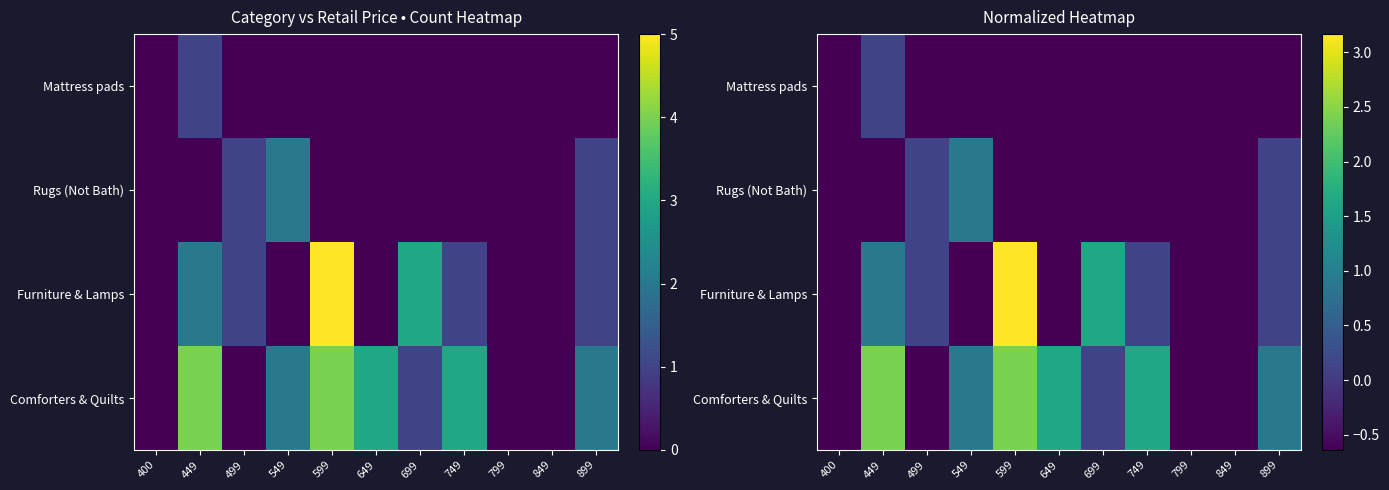

At 499, list the series in order from smallest to largest.

Comforters & Quilts, Mattress pads, Furniture & Lamps, Rugs (Not Bath)